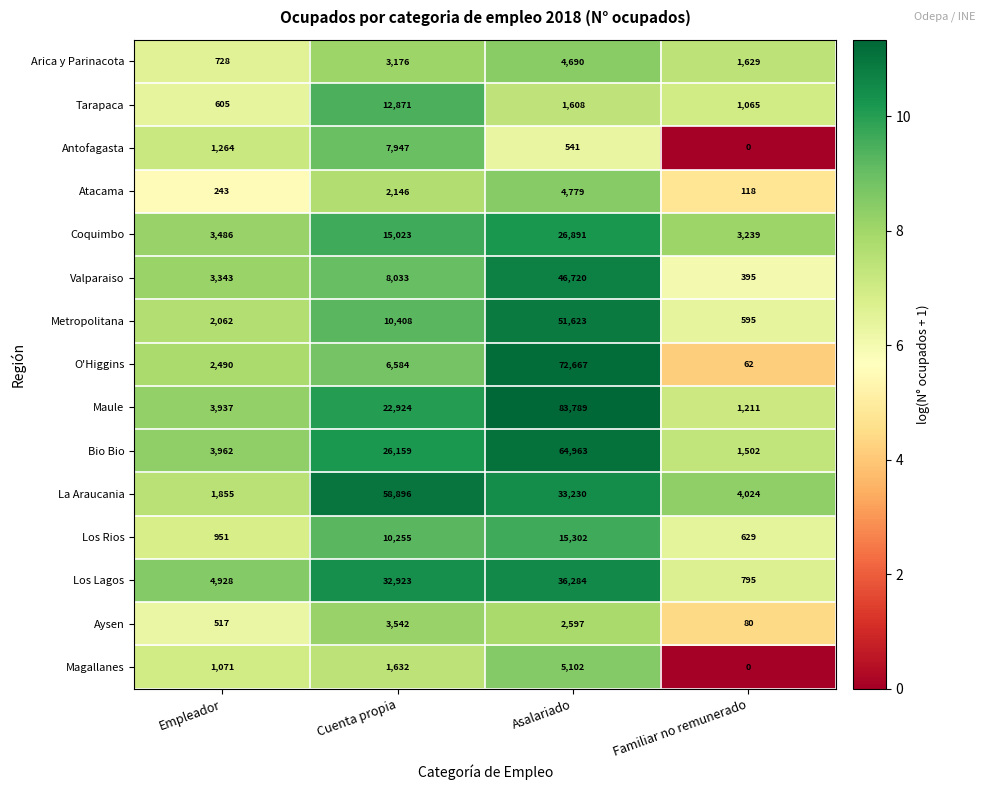

What is the average value of the Arica y Parinacota series?

2556